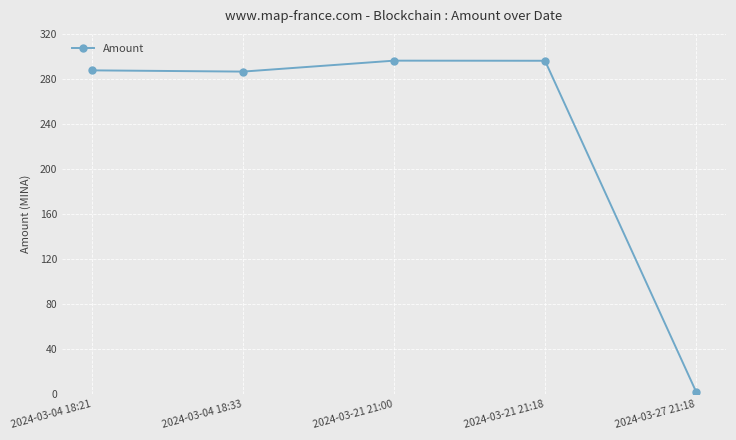

What is the change in value from 2024-03-04 18:21 to 2024-03-21 21:18?

+8.5